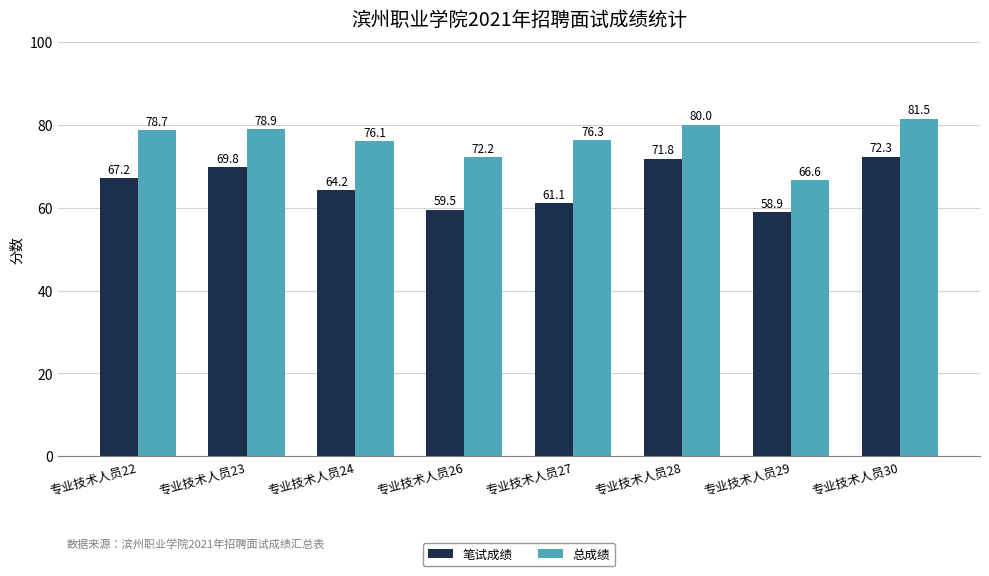

At 专业技术人员27, list the series in order from smallest to largest.

笔试成绩, 总成绩